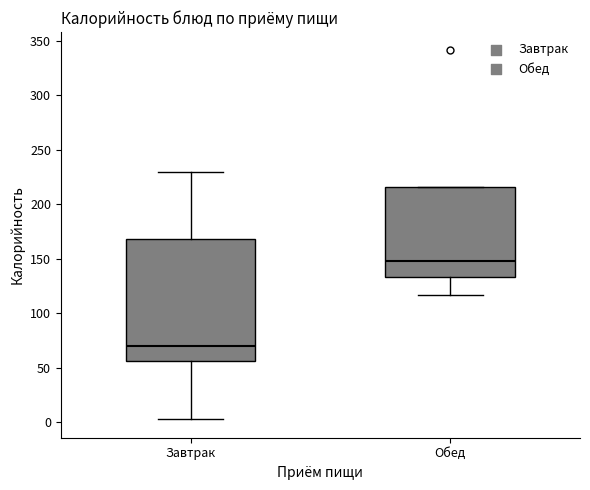

Which box has the lowest median line?

Завтрак